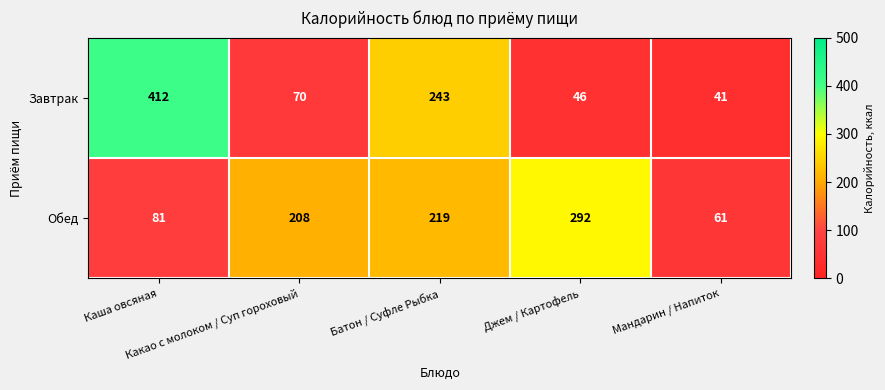

Which series has the widest spread of values?

Завтрак